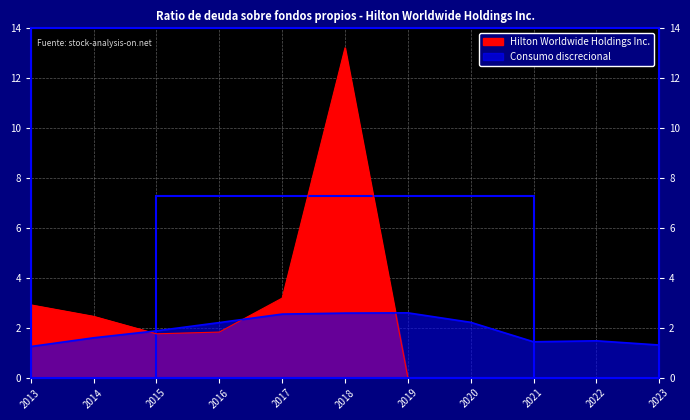

What is the difference between the highest and lowest values at 2020?

2.2